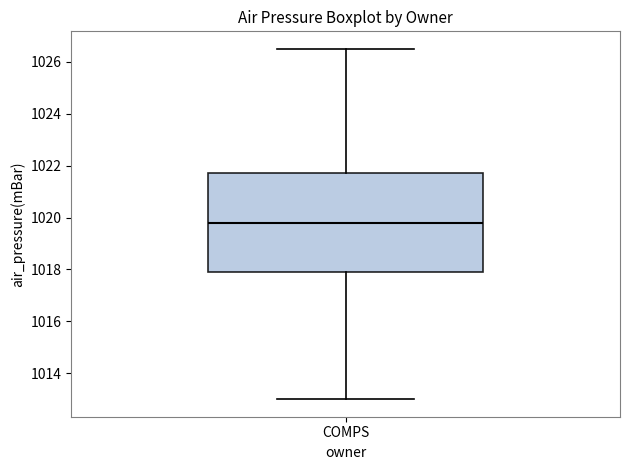

Transcribe this box plot: give where the median line is, the range the box spans, and where the two whiskers end, as read against the y-axis. The values are not printed on the chart, so give them approximately, as read against the axis.

median 1019.8, box 1018.0 to 1021.8, whiskers 1013.0 to 1026.6